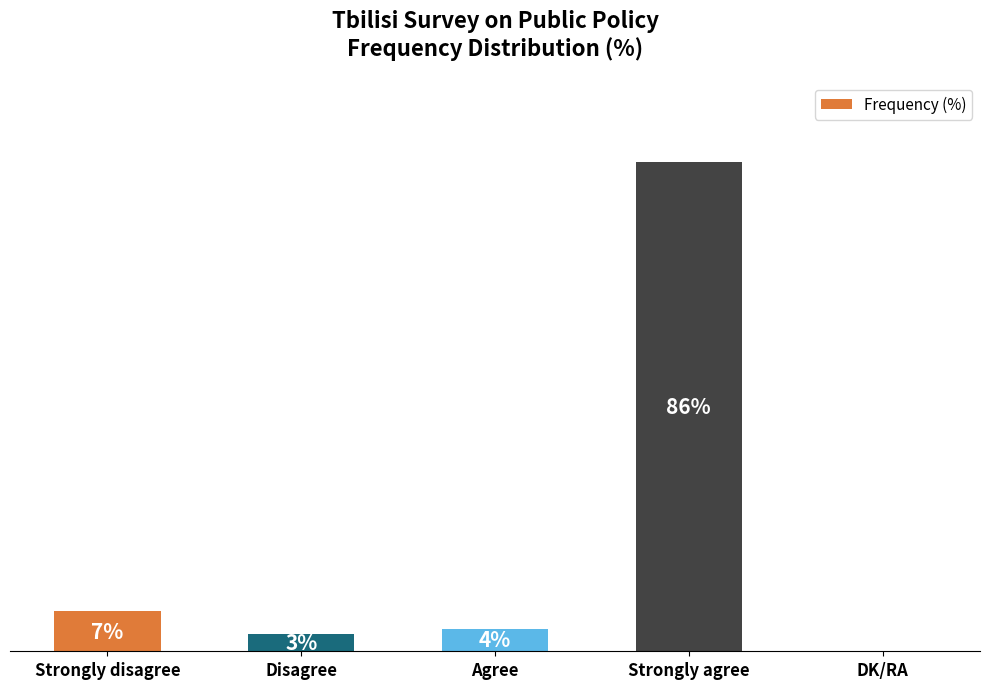

Which label corresponds to the largest value in the chart?

Strongly agree